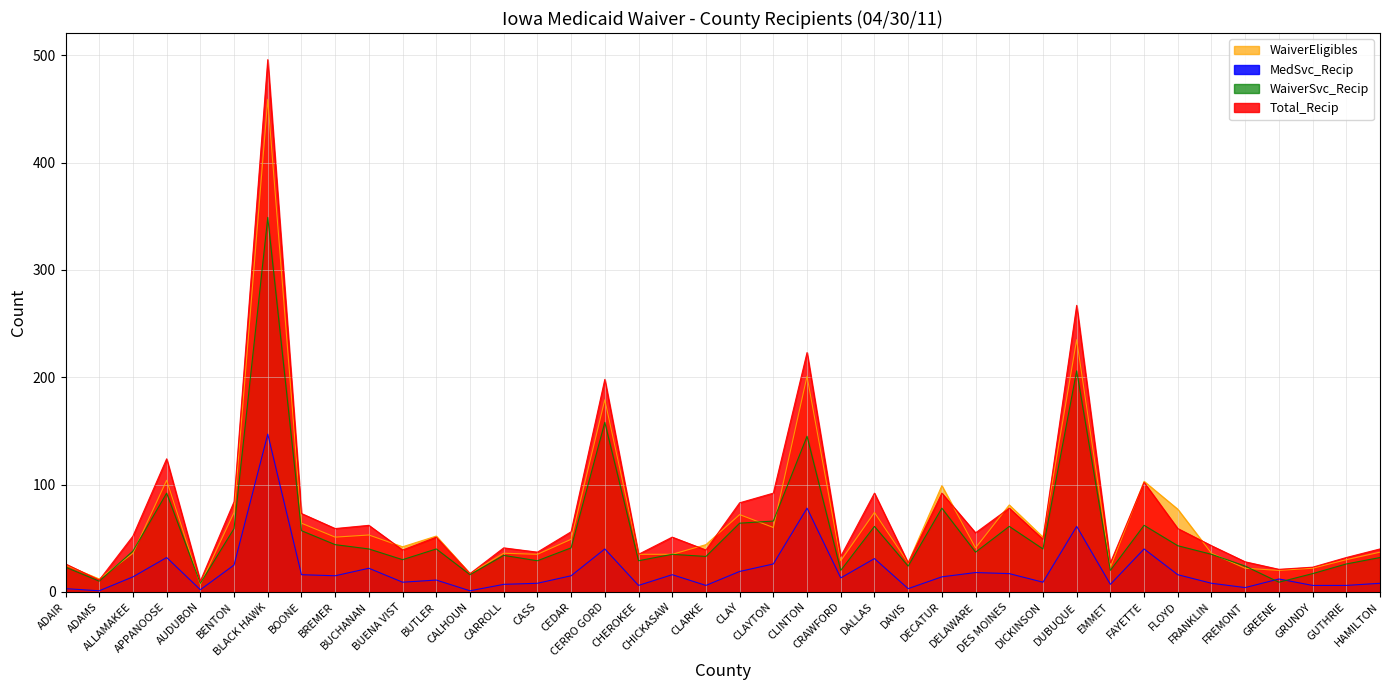

True or false: WaiverEligibles and MedSvc_Recip intersect in this chart.

False